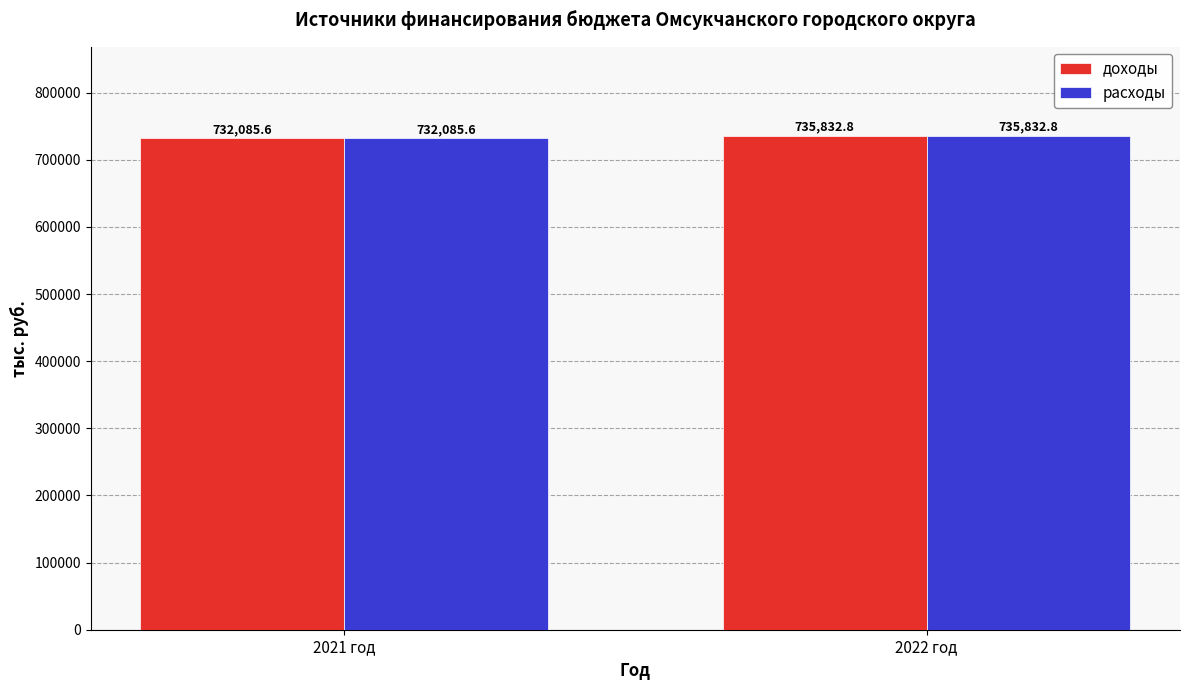

What are all the series names shown in the legend?

доходы, расходы